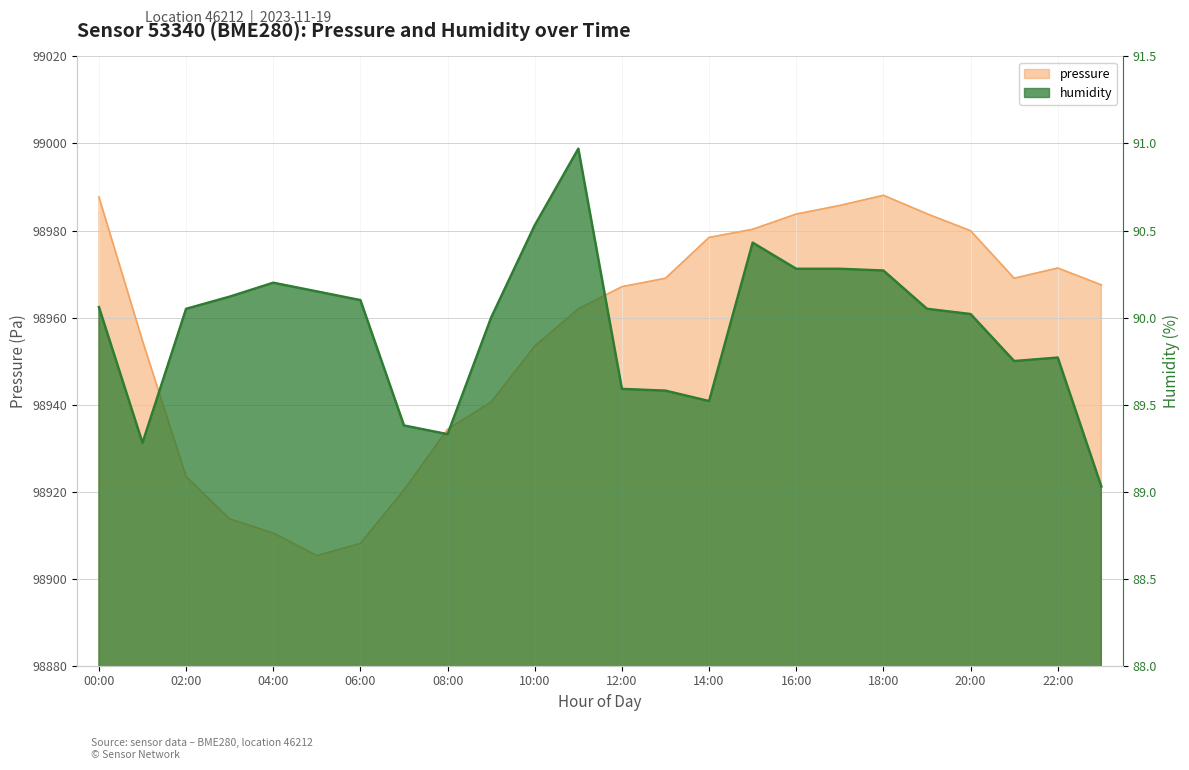

Which series has the largest range (max minus min)?

pressure